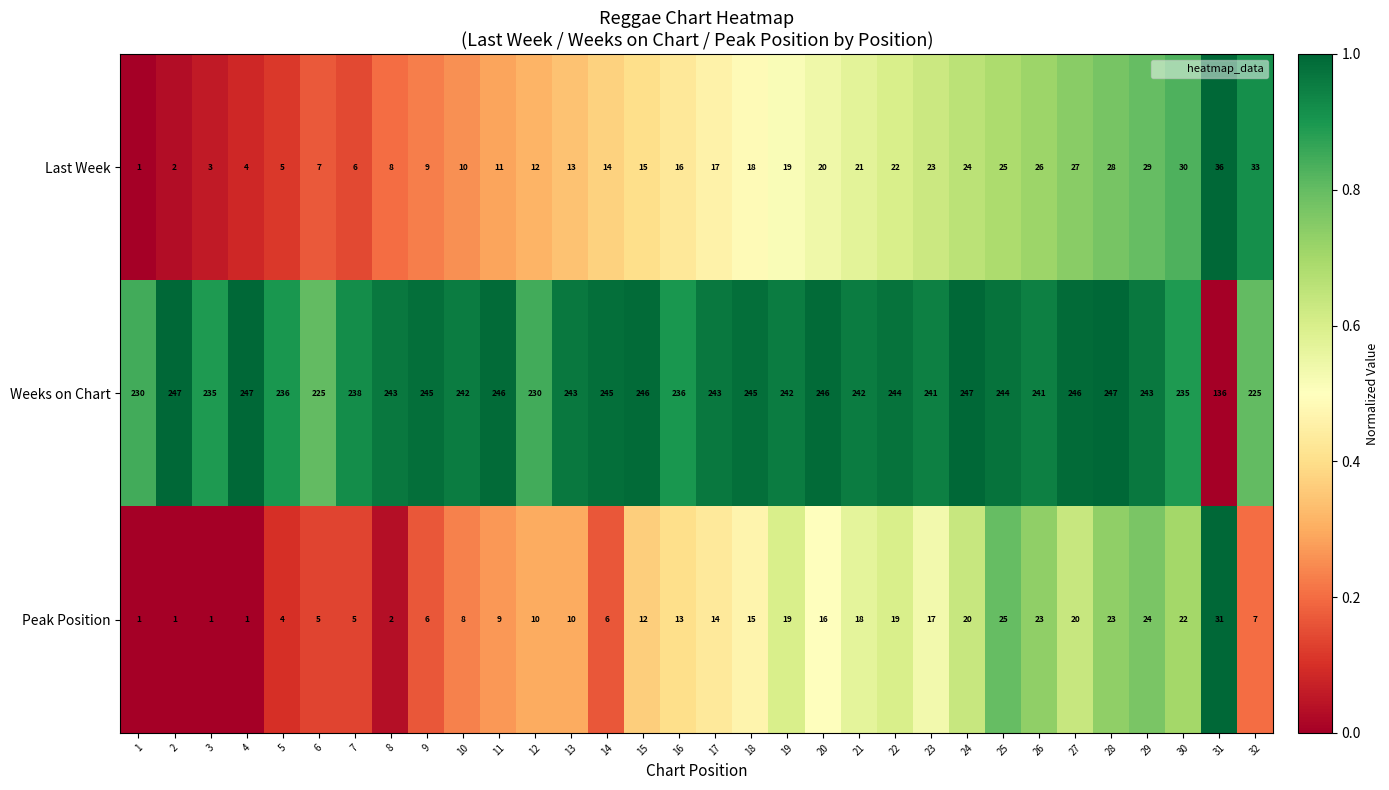

Read the Last Week value at 15, to the nearest 10.

20